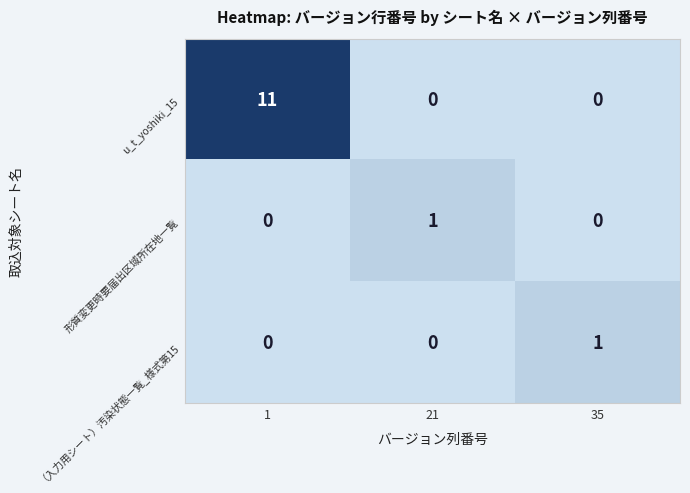

Reading right to left, what are all the values shown in this chart?

u_t_yoshiki_15: 0	0	11
形質変更時要届出区域所在地一覧: 0	1	0
（入力用シート）汚染状態一覧_様式第15: 1	0	0